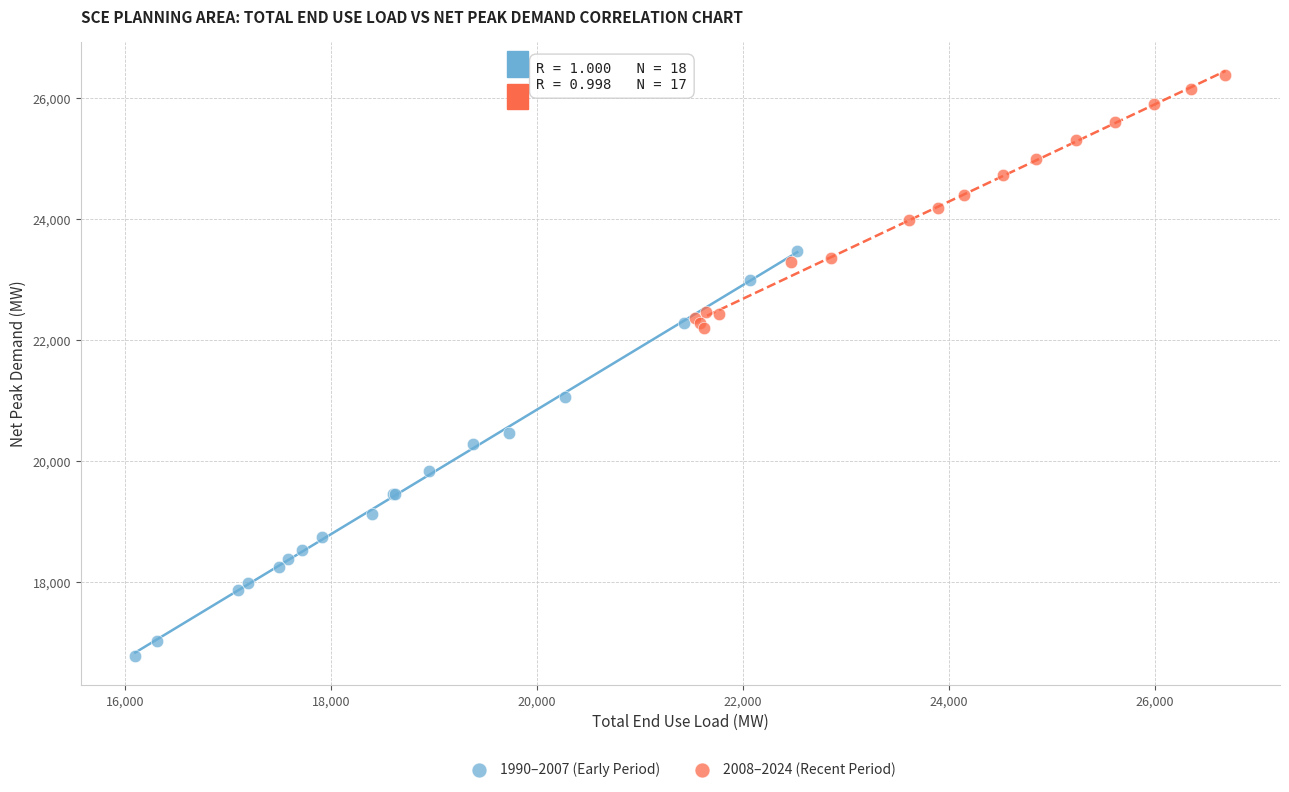

Which series contains the highest Y value?

2008–2024 (Recent Period)